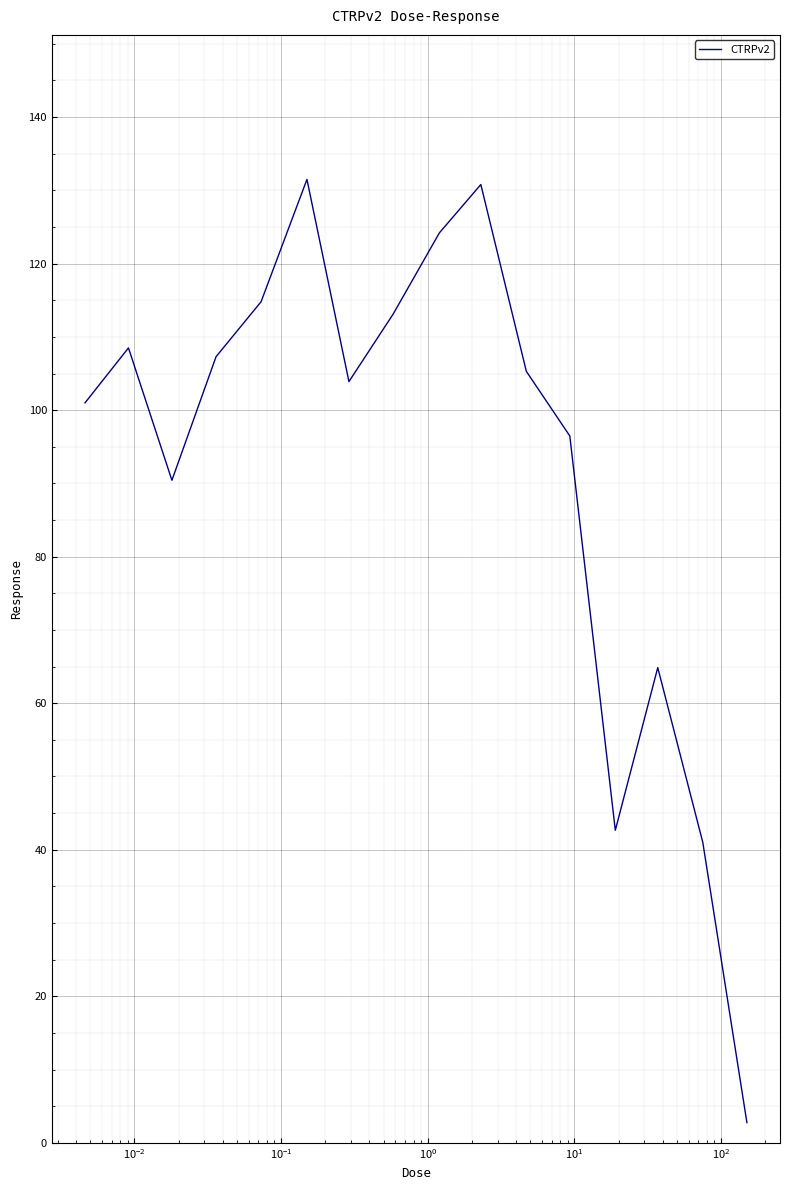

How many lines are shown in the chart?

1